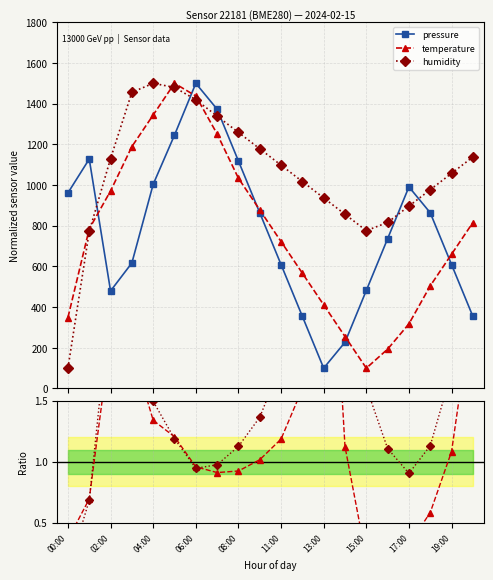

What is the value of the temperature point at the 12th from the left?

566.7